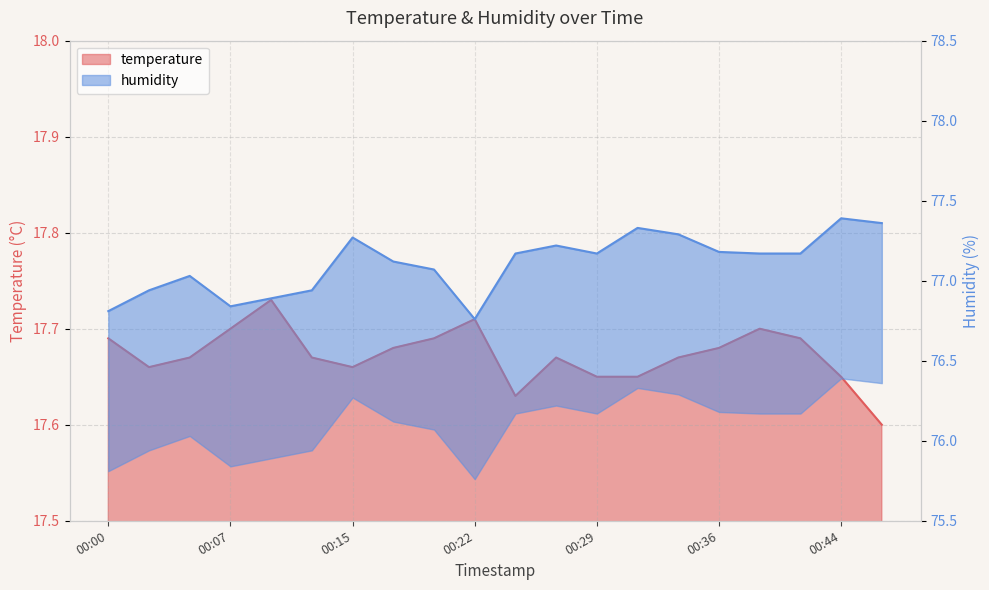

At which category does the chart reach its minimum across all series?

00:46